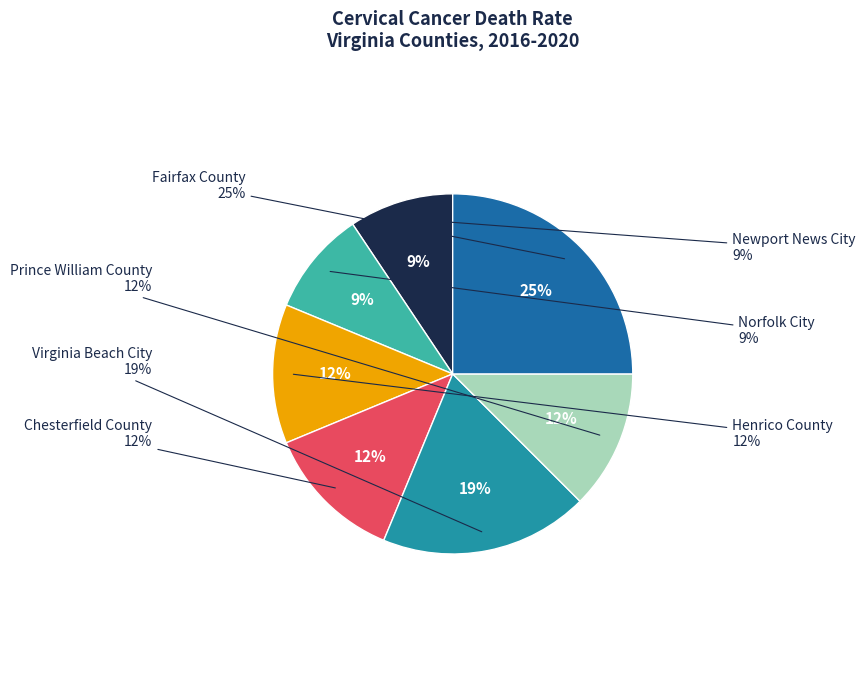

Does Fairfax County account for over 50% of the chart?

No